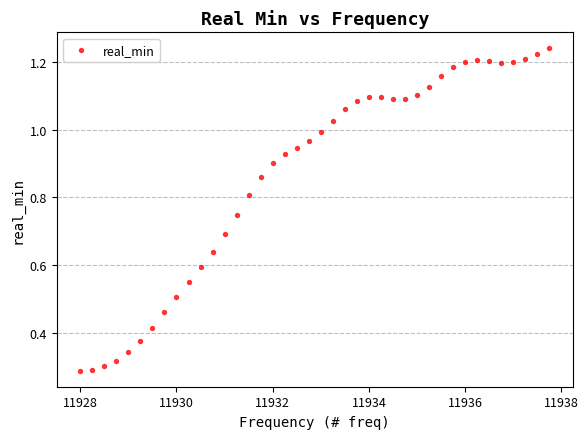

What is the range of X values (max minus min)?

9.8